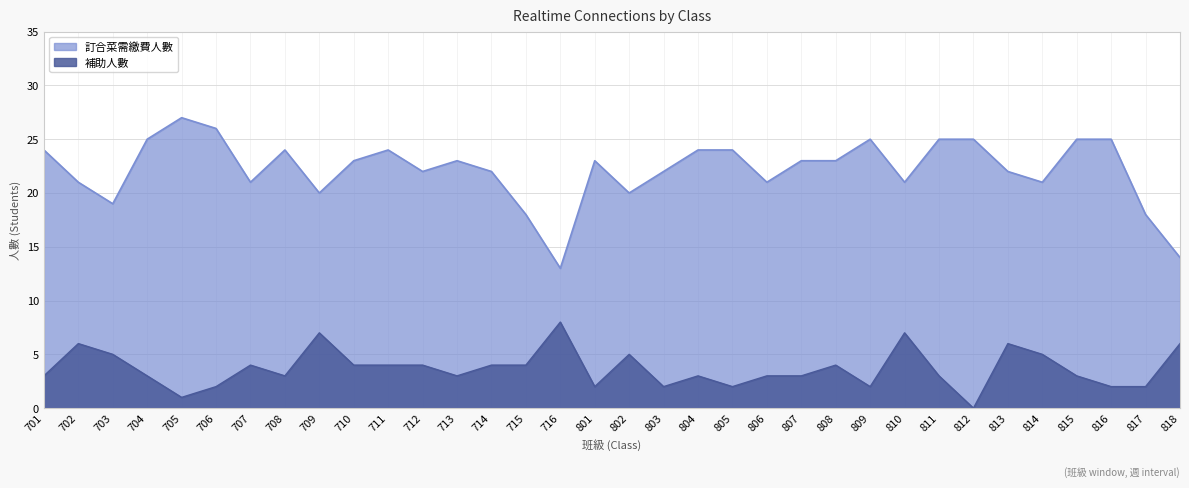

What is the average value of the 補助人數 series?

4